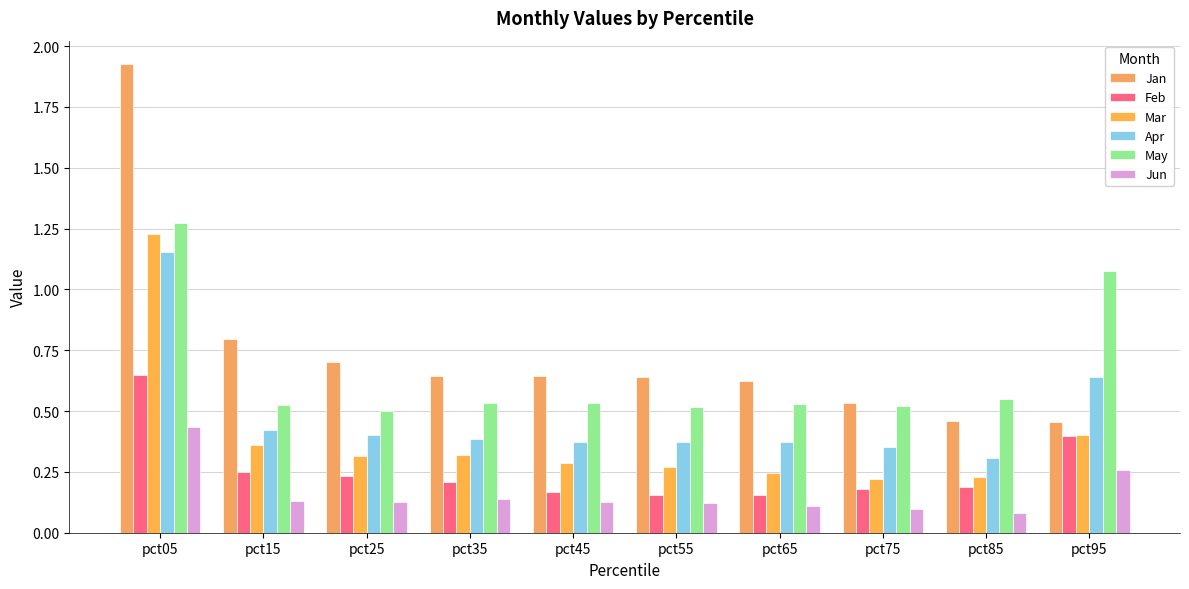

What is the total value across all series at pct95?

3.2